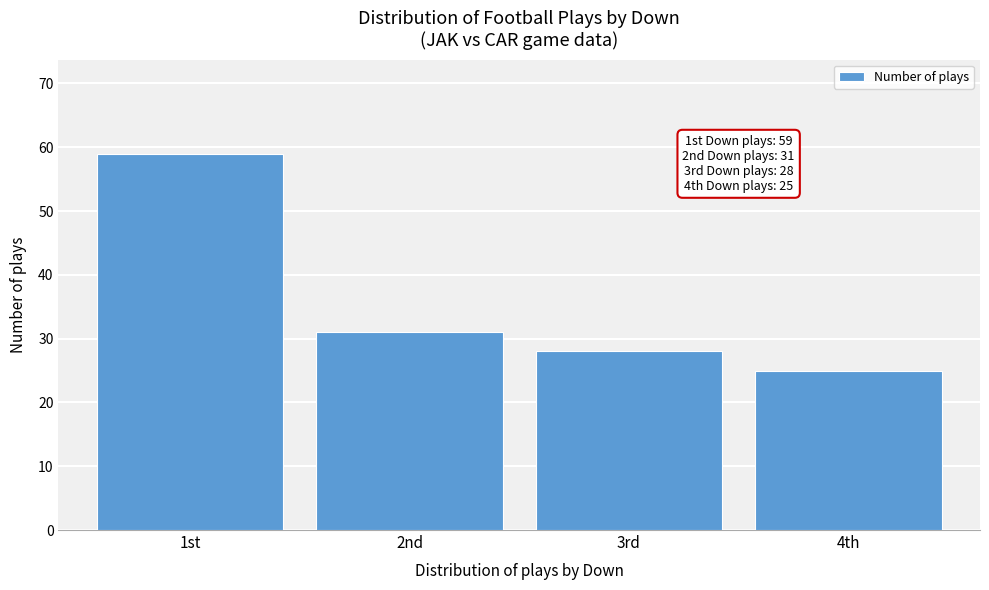

Reading left to right, transcribe all the data shown in this chart.

59	31	28	25